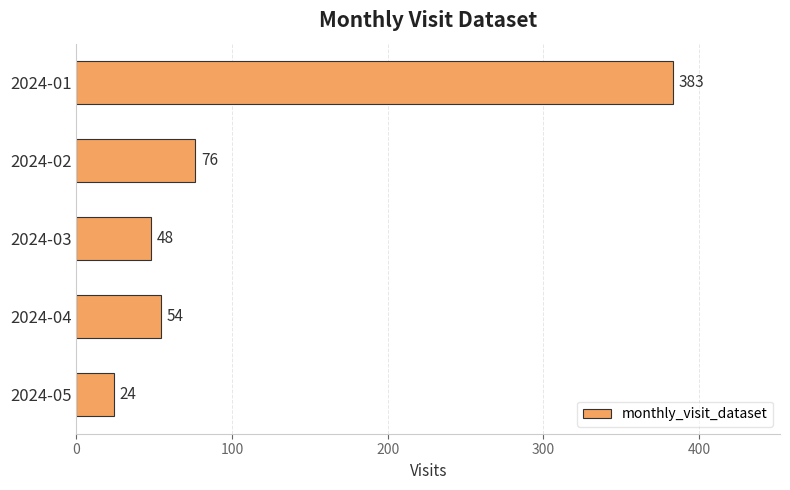

List the labels in order of value, smallest first.

2024-05, 2024-03, 2024-04, 2024-02, 2024-01